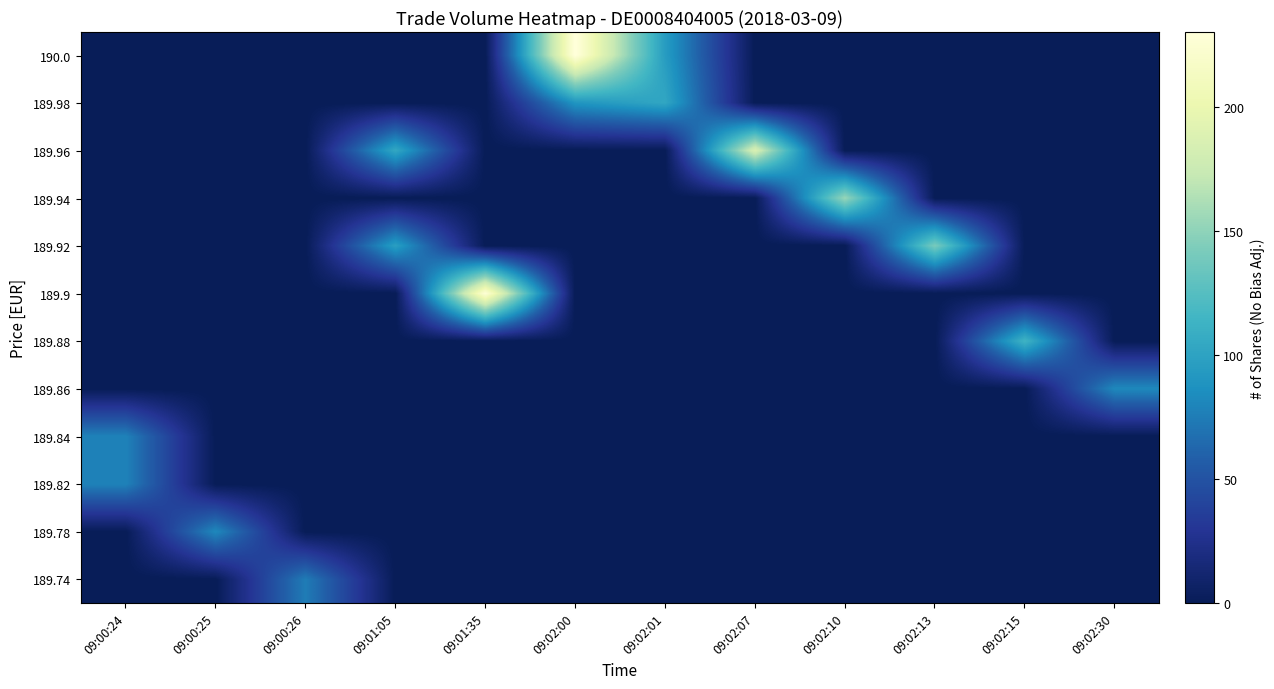

Reading left to right, transcribe all the data shown in this chart.

189.74: 09:00:24=0	09:00:25=0	09:00:26=75	09:01:05=0	09:01:35=0	09:02:00=0	09:02:01=0	09:02:07=0	09:02:10=0	09:02:13=0	09:02:15=0	09:02:30=0
189.78: 09:00:24=0	09:00:25=82	09:00:26=0	09:01:05=0	09:01:35=0	09:02:00=0	09:02:01=0	09:02:07=0	09:02:10=0	09:02:13=0	09:02:15=0	09:02:30=0
189.82: 09:00:24=78	09:00:25=0	09:00:26=0	09:01:05=0	09:01:35=0	09:02:00=0	09:02:01=0	09:02:07=0	09:02:10=0	09:02:13=0	09:02:15=0	09:02:30=0
189.84: 09:00:24=78	09:00:25=0	09:00:26=0	09:01:05=0	09:01:35=0	09:02:00=0	09:02:01=0	09:02:07=0	09:02:10=0	09:02:13=0	09:02:15=0	09:02:30=0
189.86: 09:00:24=0	09:00:25=0	09:00:26=0	09:01:05=0	09:01:35=0	09:02:00=0	09:02:01=0	09:02:07=0	09:02:10=0	09:02:13=0	09:02:15=0	09:02:30=82
189.88: 09:00:24=0	09:00:25=0	09:00:26=0	09:01:05=0	09:01:35=0	09:02:00=0	09:02:01=0	09:02:07=0	09:02:10=0	09:02:13=0	09:02:15=114	09:02:30=0
189.9: 09:00:24=0	09:00:25=0	09:00:26=0	09:01:05=0	09:01:35=228	09:02:00=0	09:02:01=0	09:02:07=0	09:02:10=0	09:02:13=0	09:02:15=0	09:02:30=0
189.92: 09:00:24=0	09:00:25=0	09:00:26=0	09:01:05=97	09:01:35=0	09:02:00=0	09:02:01=0	09:02:07=0	09:02:10=0	09:02:13=141	09:02:15=0	09:02:30=0
189.94: 09:00:24=0	09:00:25=0	09:00:26=0	09:01:05=0	09:01:35=0	09:02:00=0	09:02:01=0	09:02:07=0	09:02:10=154	09:02:13=0	09:02:15=0	09:02:30=0
189.96: 09:00:24=0	09:00:25=0	09:00:26=0	09:01:05=104	09:01:35=0	09:02:00=0	09:02:01=0	09:02:07=186	09:02:10=0	09:02:13=0	09:02:15=0	09:02:30=0
189.98: 09:00:24=0	09:00:25=0	09:00:26=0	09:01:05=0	09:01:35=0	09:02:00=90	09:02:01=103	09:02:07=0	09:02:10=0	09:02:13=0	09:02:15=0	09:02:30=0
190.0: 09:00:24=0	09:00:25=0	09:00:26=0	09:01:05=0	09:01:35=0	09:02:00=232	09:02:01=95	09:02:07=0	09:02:10=0	09:02:13=0	09:02:15=0	09:02:30=0